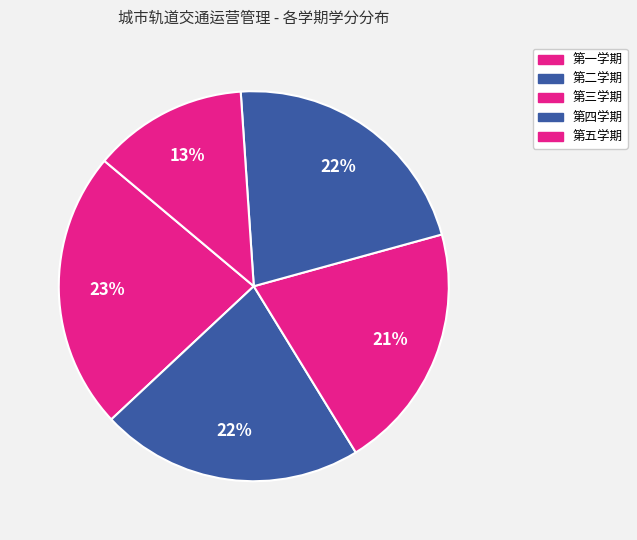

How many slices are in this pie chart?

5